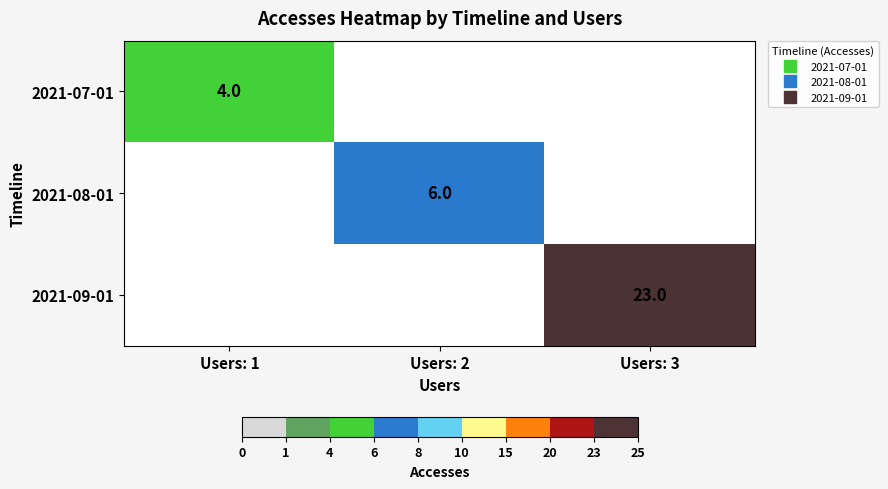

What is the highest value of the 2021-07-01 series?

4.0